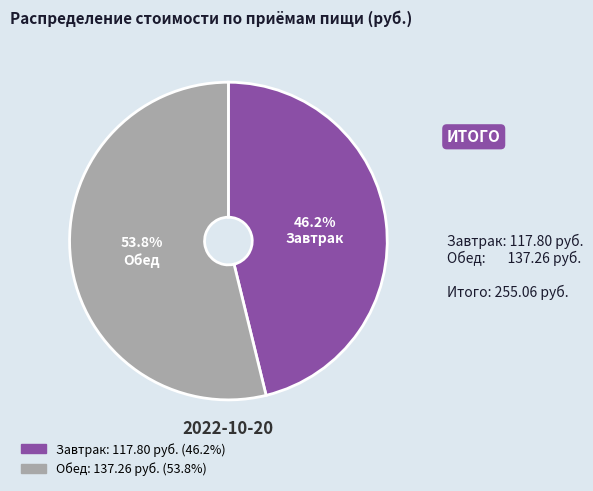

What percentage do Завтрак and Обед together represent?

100.0%